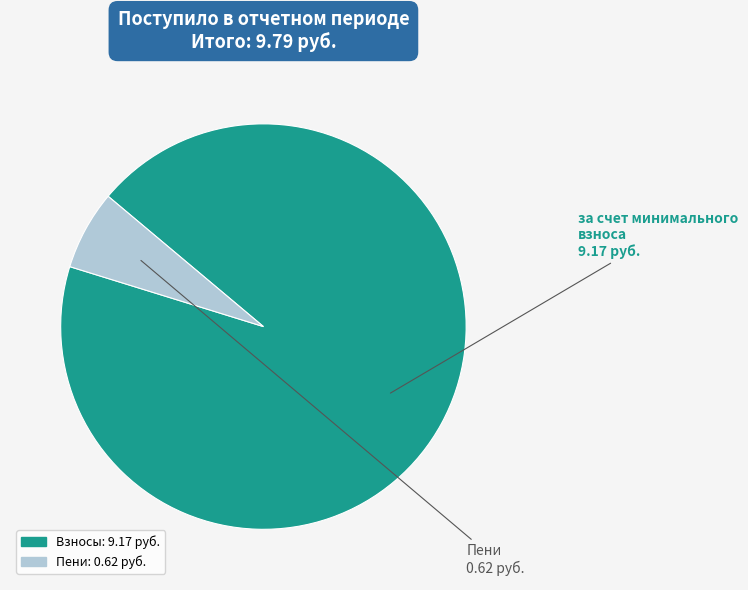

Does any single category account for the majority?

Yes